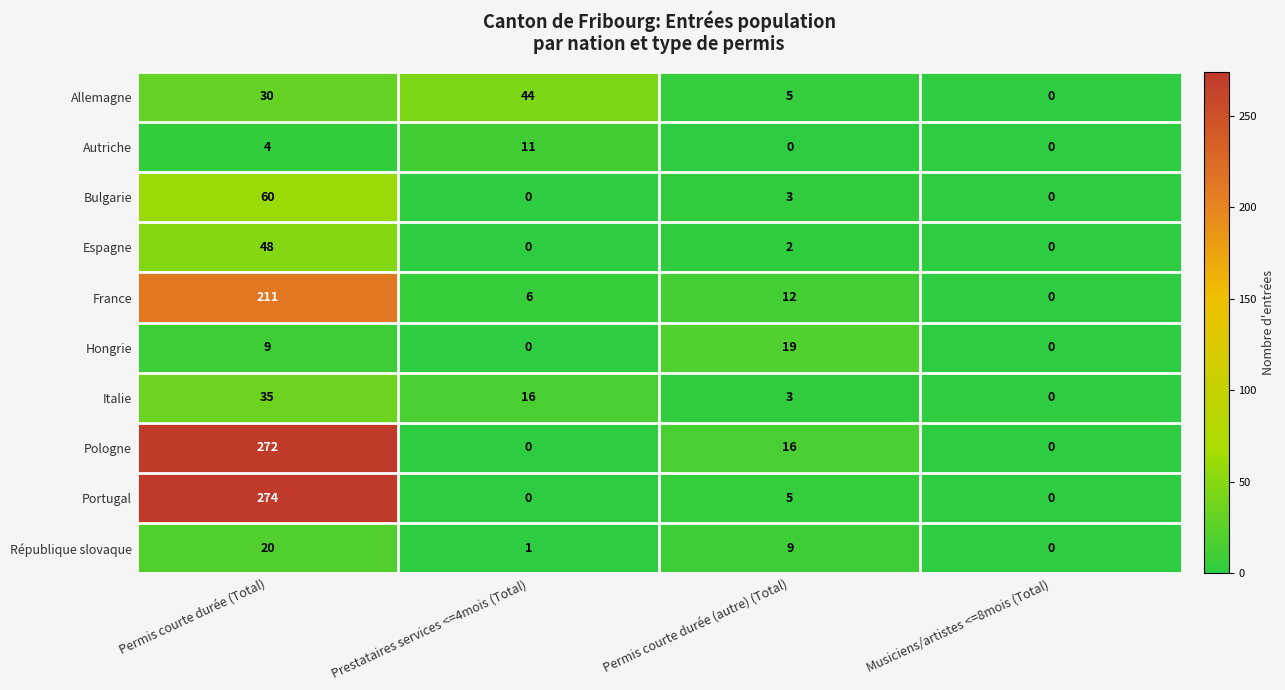

The Hongrie series shows 27 at Permis courte durée (autre) (Total). True or false?

False